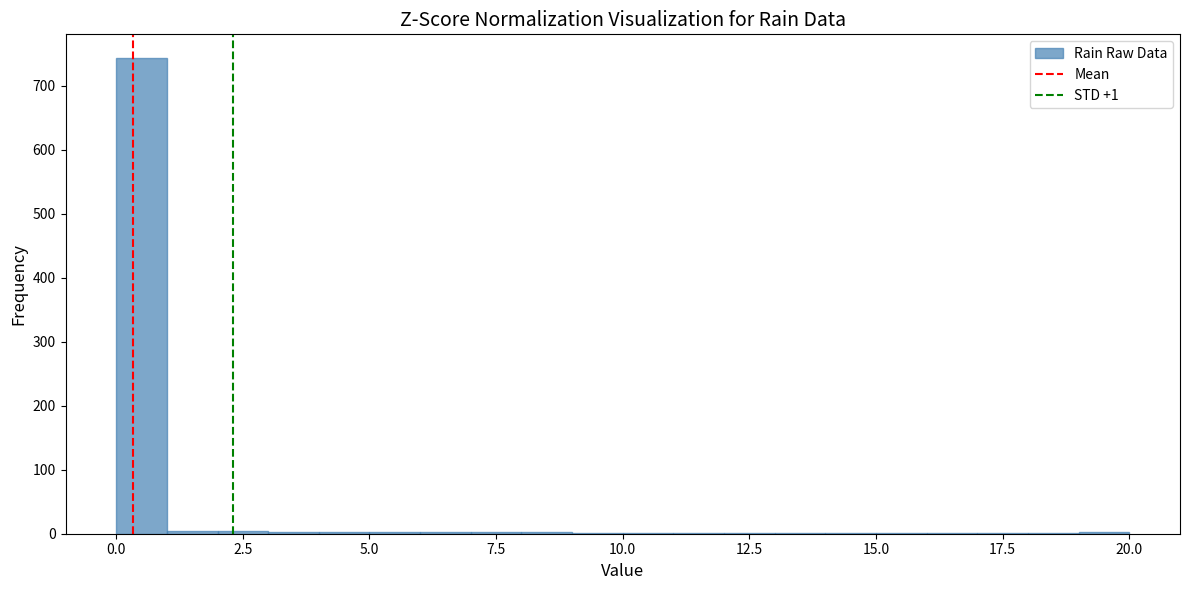

Read against the x-axis, roughly where is the centre of the tallest bar?

0.5